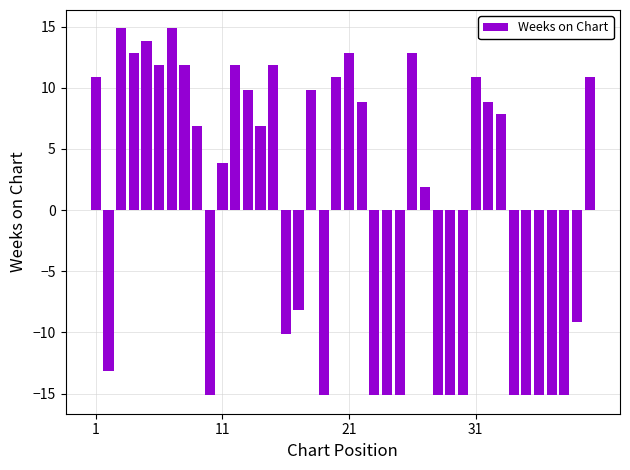

What is the difference between the maximum and minimum values?

30.0